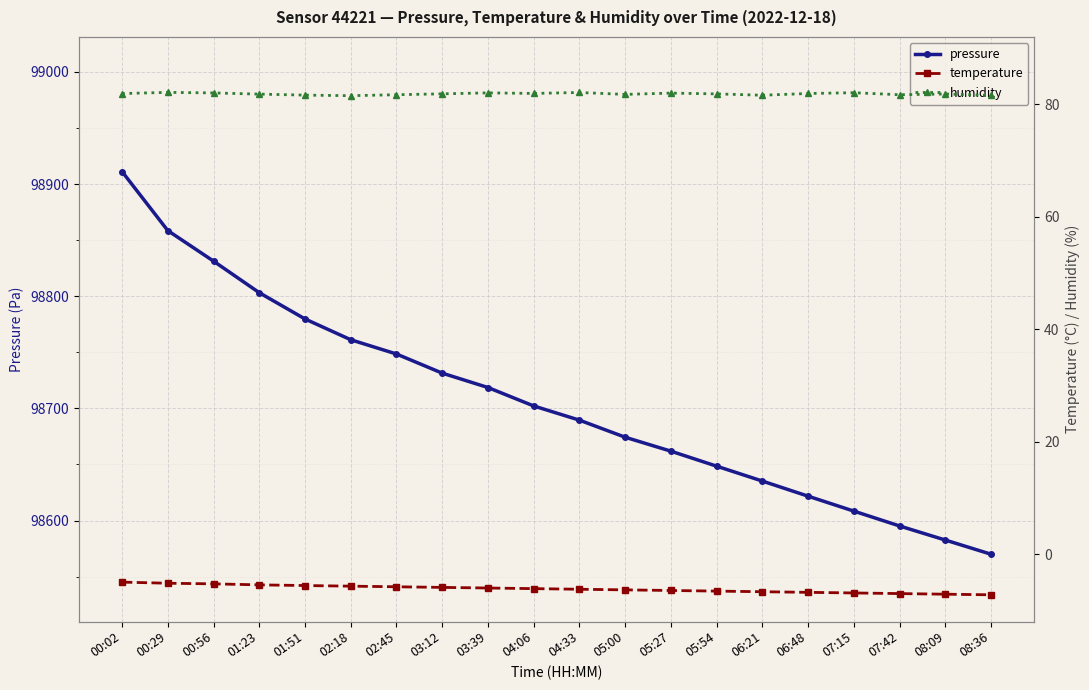

True or false: humidity and pressure intersect in this chart.

False